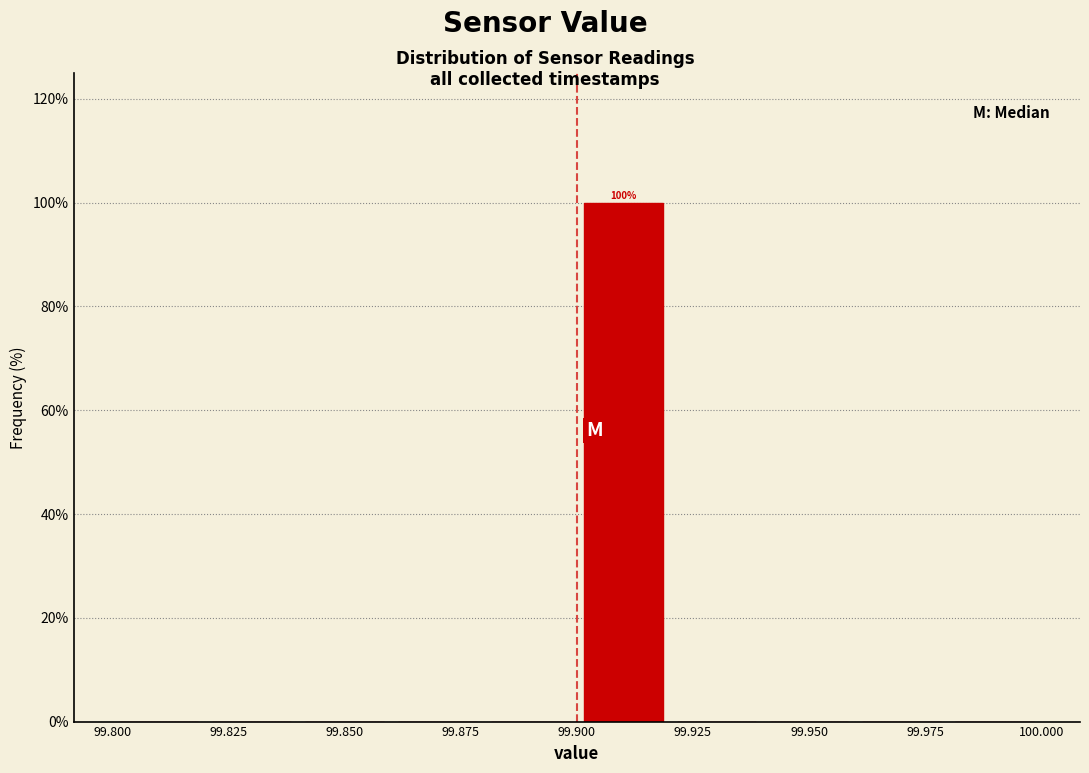

Over which range of the x-axis is the bar tallest?

99.90 to 99.92